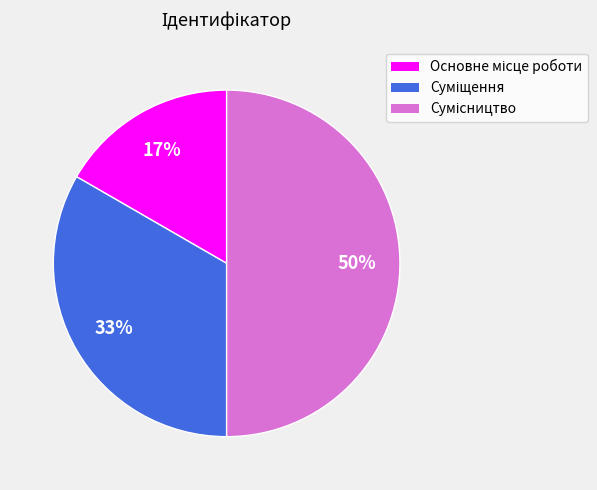

To the nearest percent, what is the average slice percentage?

33%